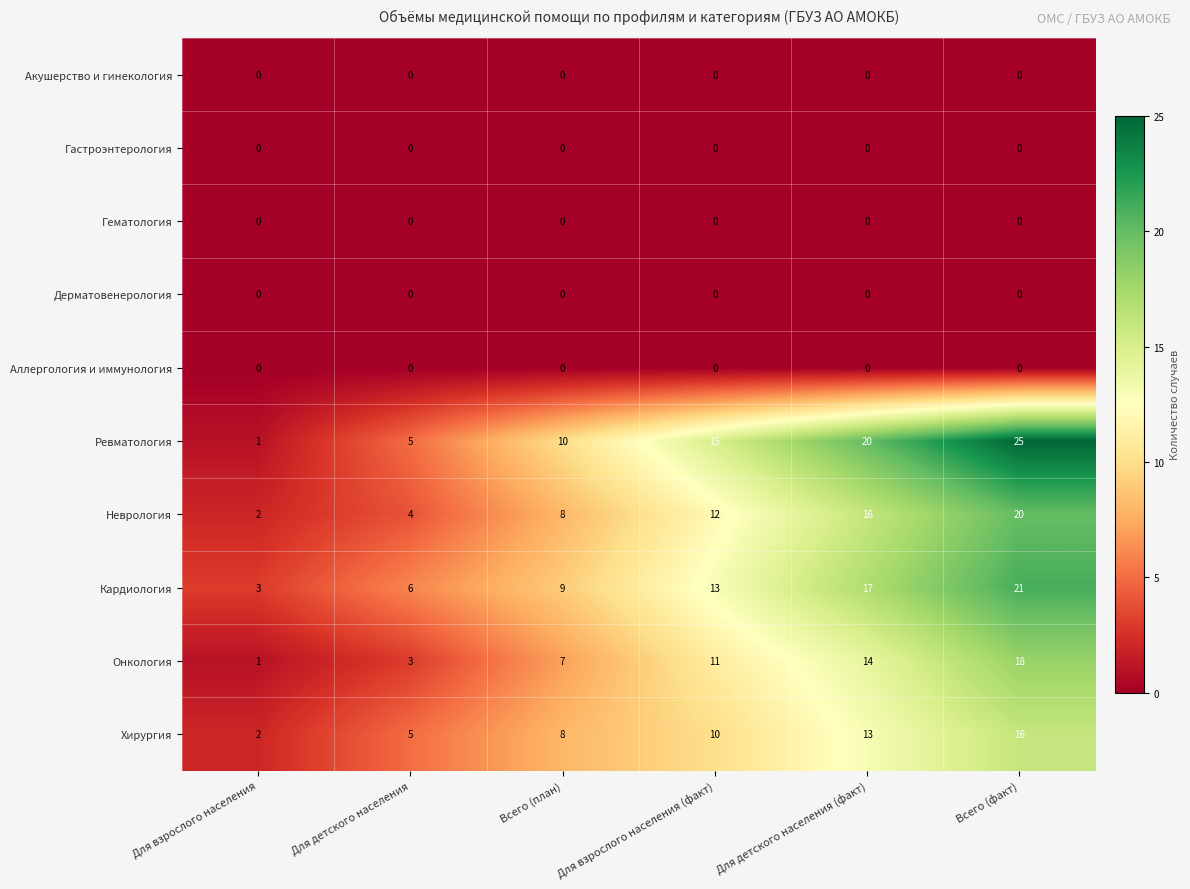

List the labels in order of Кардиология value, smallest first.

Для взрослого населения, Для детского населения, Всего (план), Для взрослого населения (факт), Для детского населения (факт), Всего (факт)